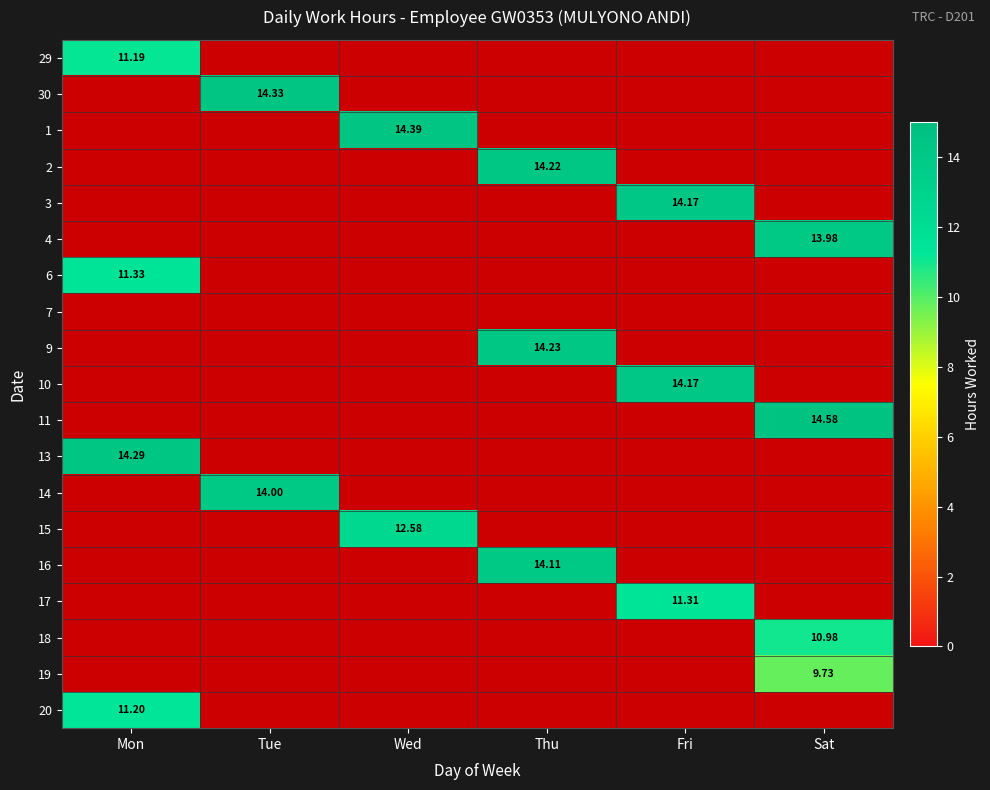

At which category does the chart reach its minimum across all series?

Tue